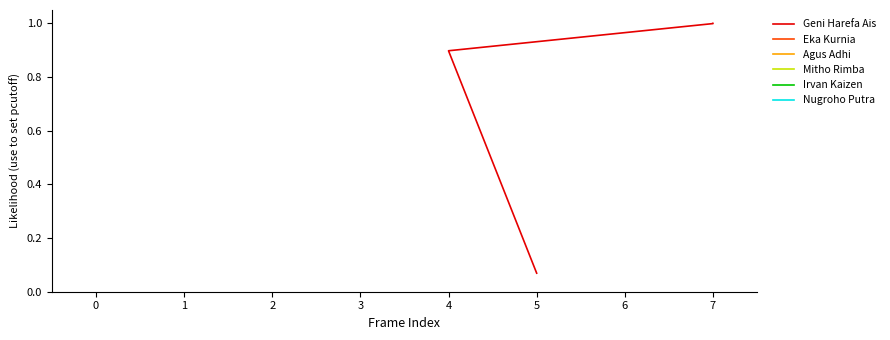

The value at 5 is 0.0. True or false?

False